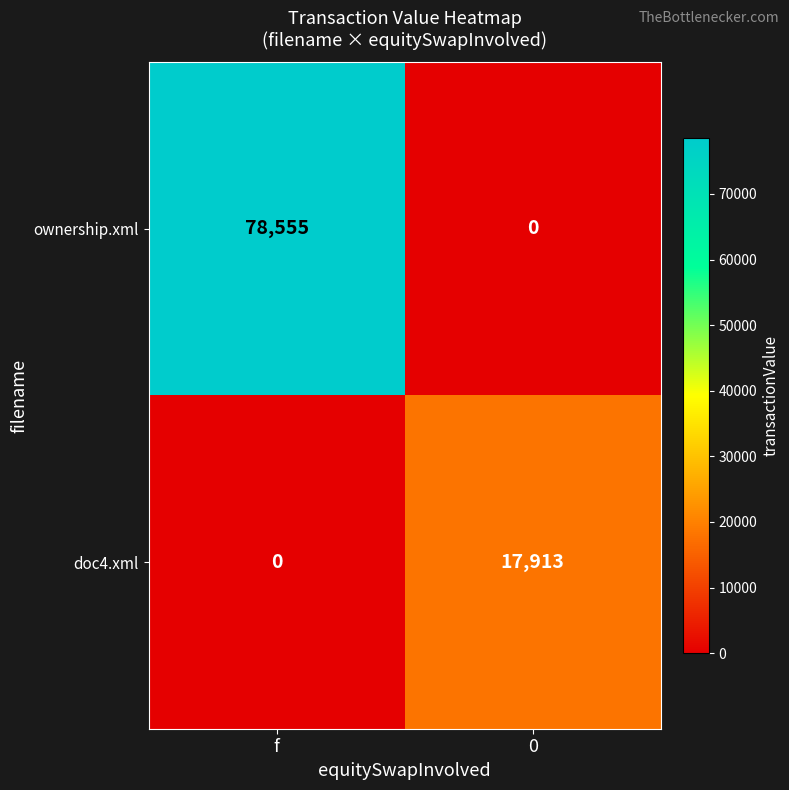

What is the total value across all series at f?

78555